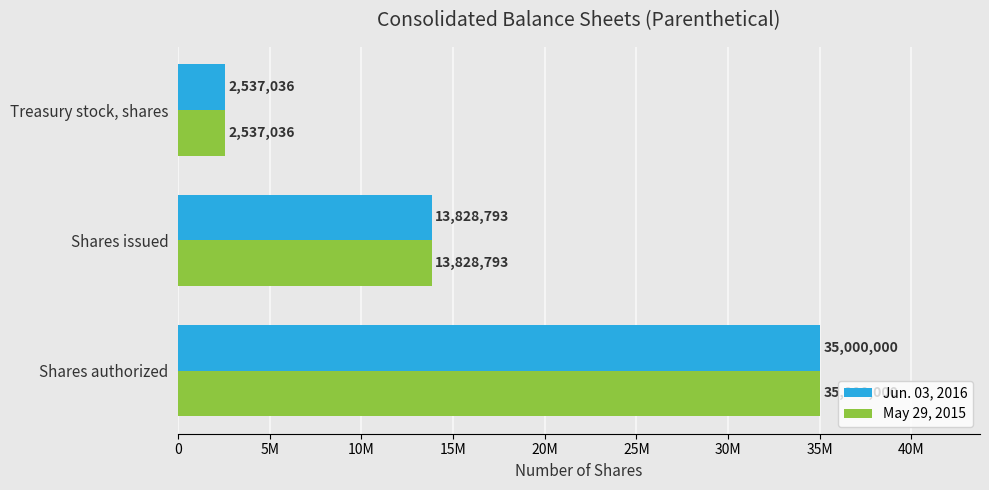

What are all the series names shown in the legend?

Jun. 03, 2016, May 29, 2015